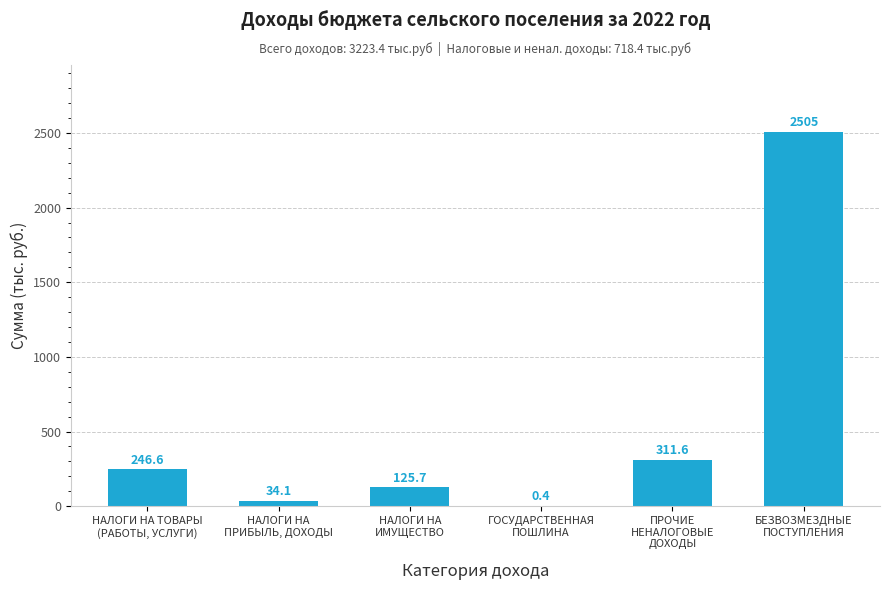

What is the sum of all values?

3223.4